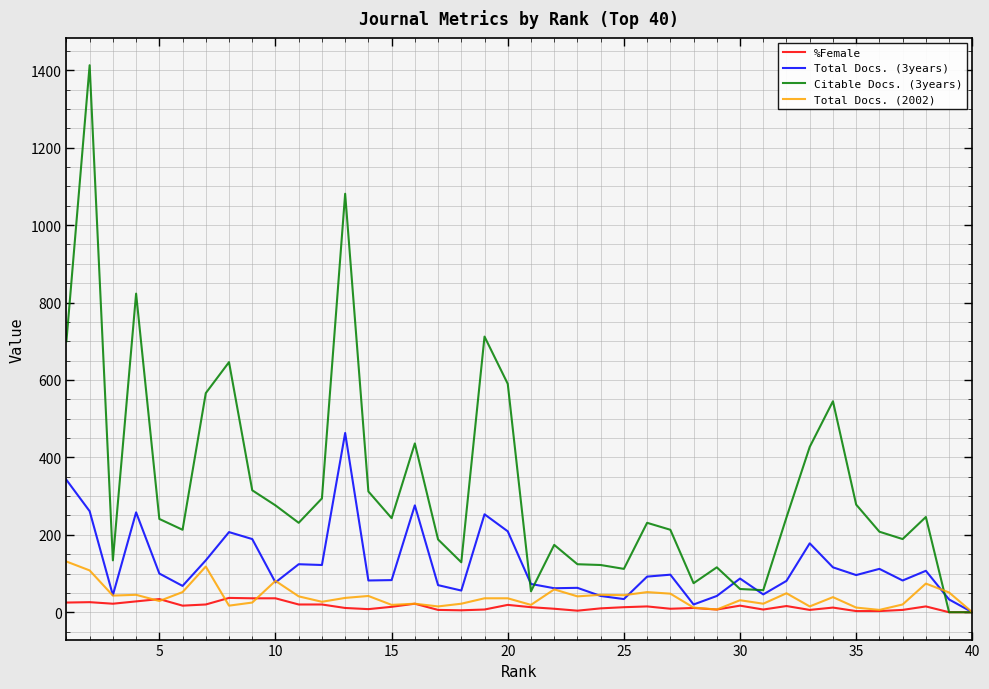

What is the difference between the second highest and minimum values in the %Female series?

36